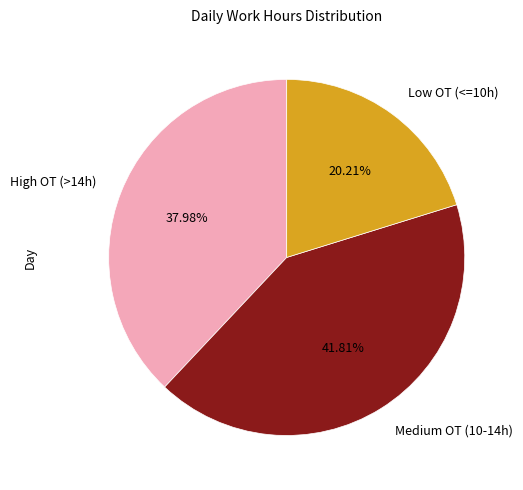

Which category has the biggest portion of the pie?

Medium OT (10-14h)